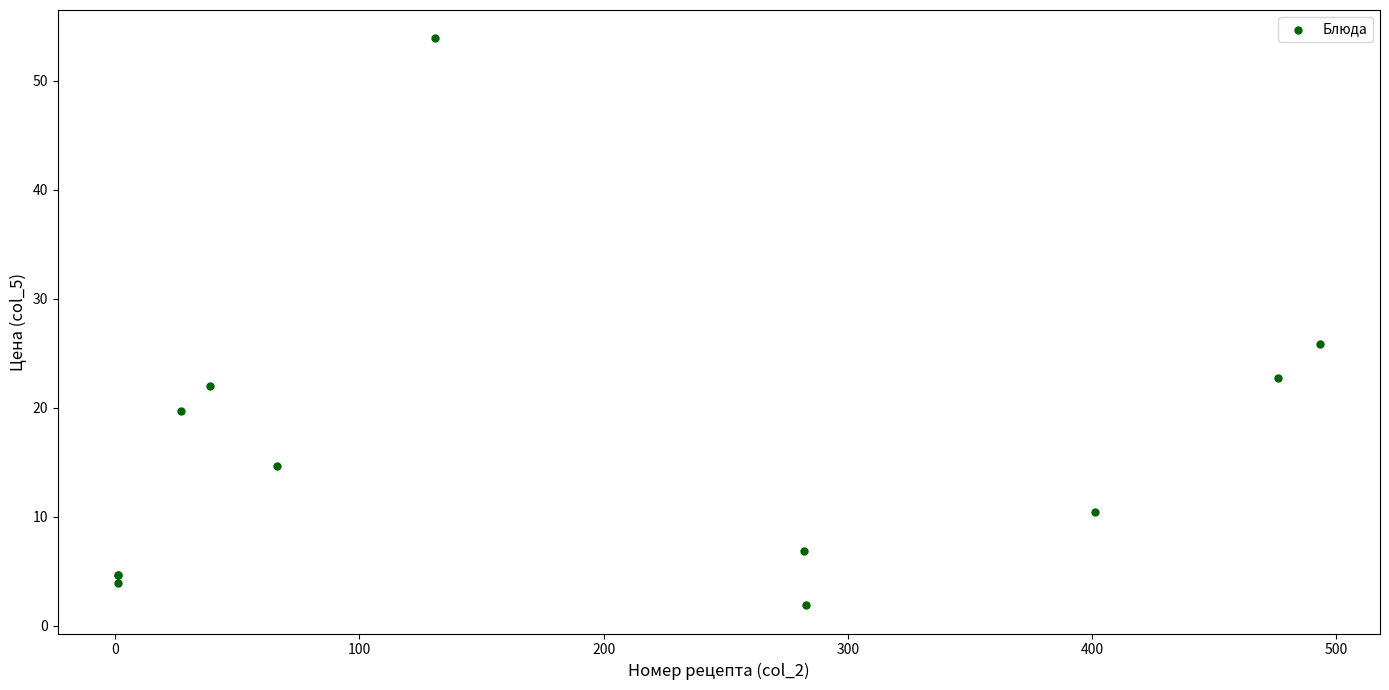

What Y value in the scatter plot is closest to 27?

25.8